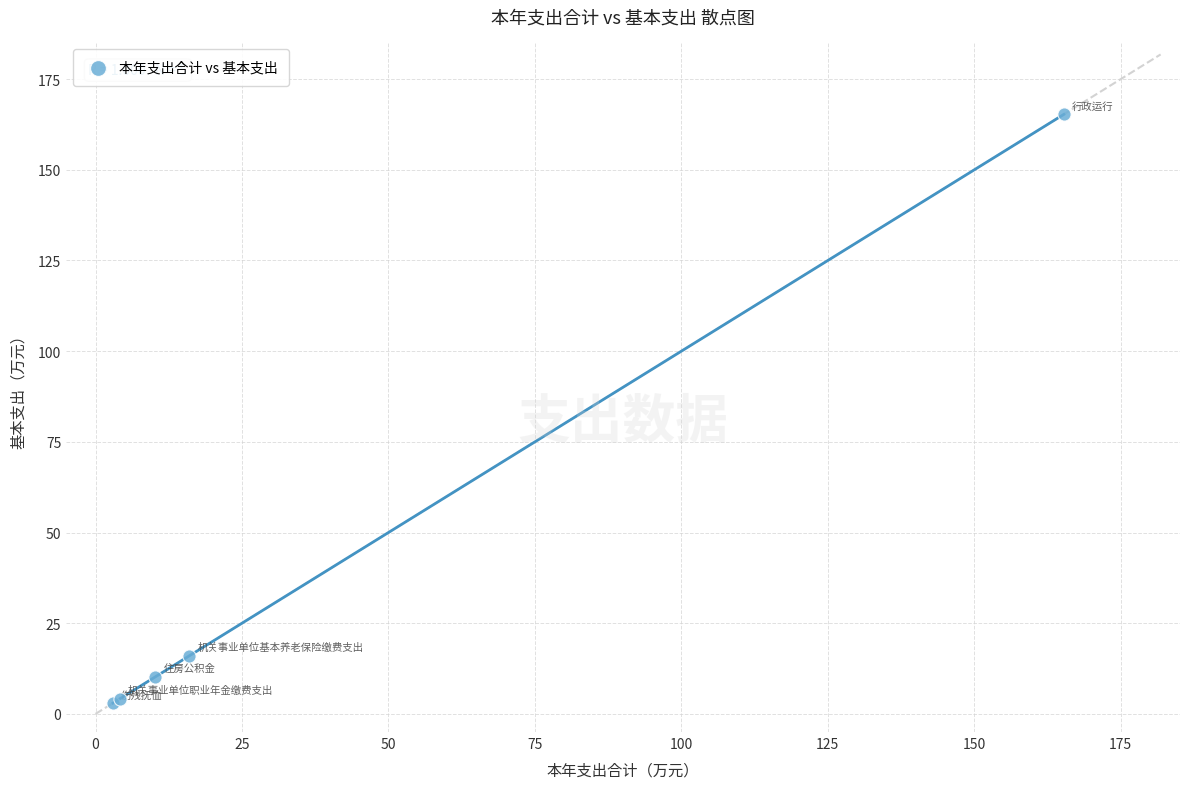

What Y value in the scatter plot is closest to 84?

16.0